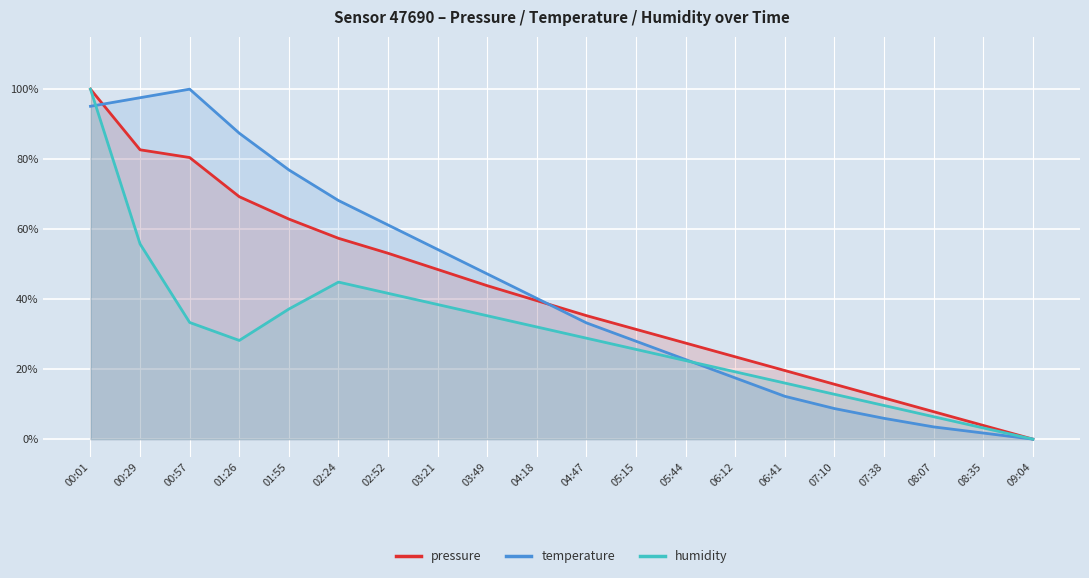

Which has a higher value, 02:24 or 00:57?

00:57